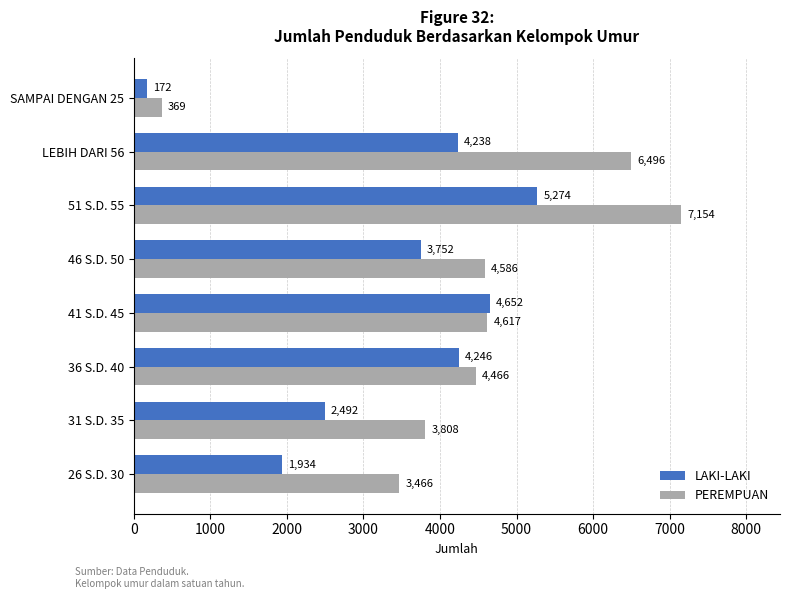

Is it true that LAKI-LAKI equals 6008 at 46 S.D. 50?

False